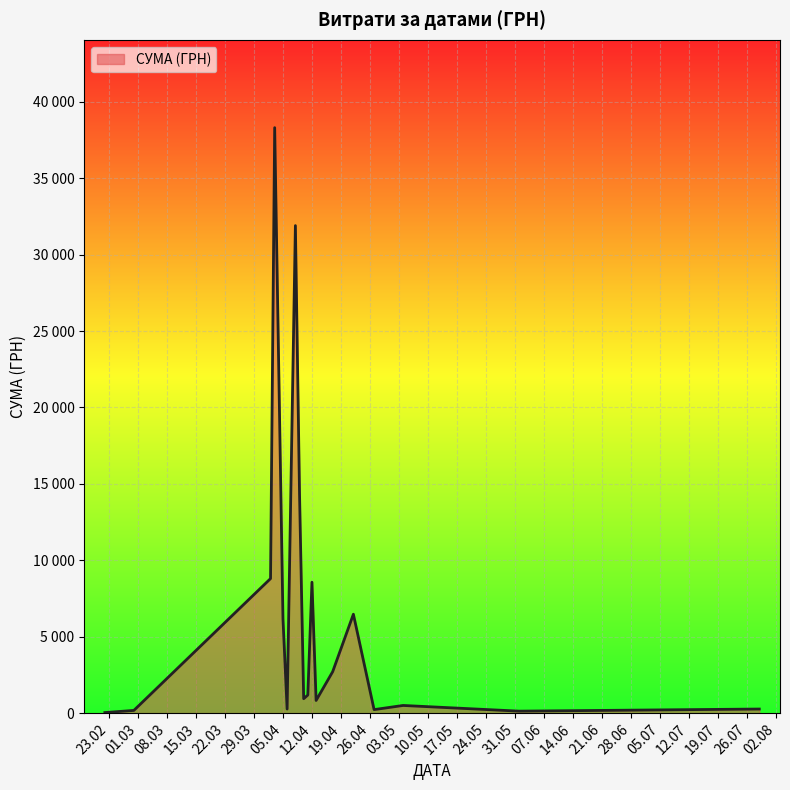

Does the chart display data point markers on the line(s)?

No